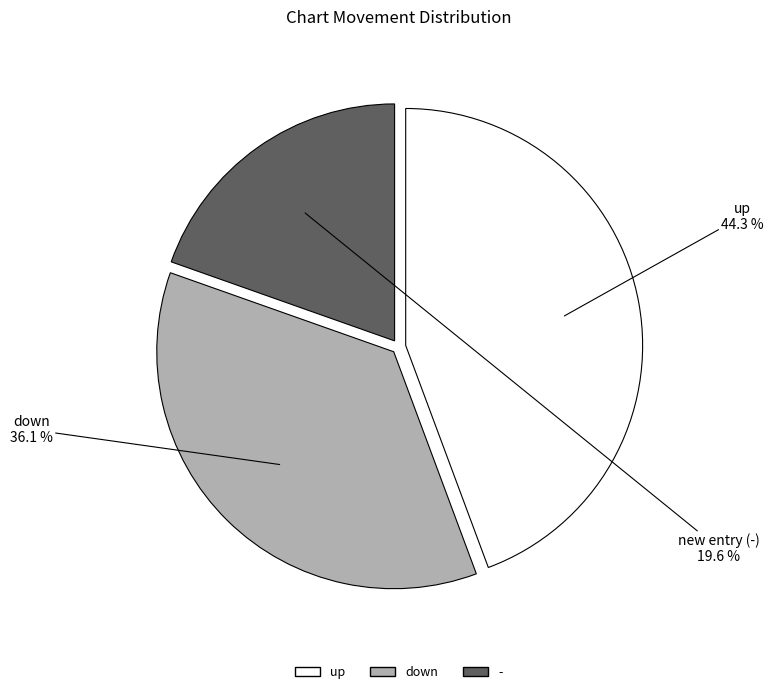

Which category has the biggest portion of the pie?

up